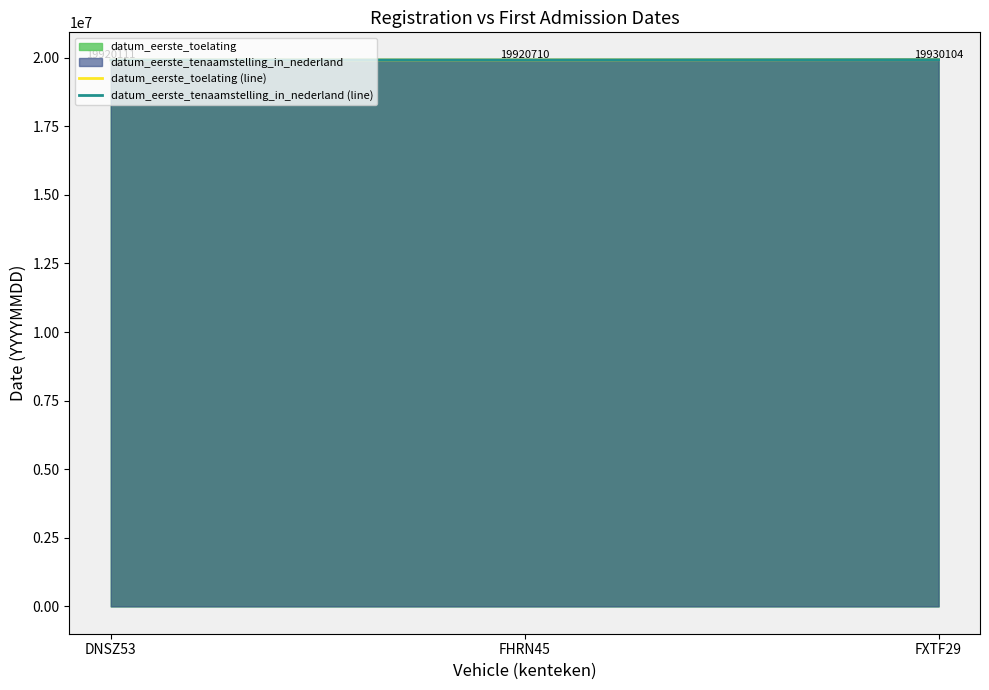

True or false: datum_eerste_tenaamstelling_in_nederland (line) has a value of 19930104 at FXTF29.

True